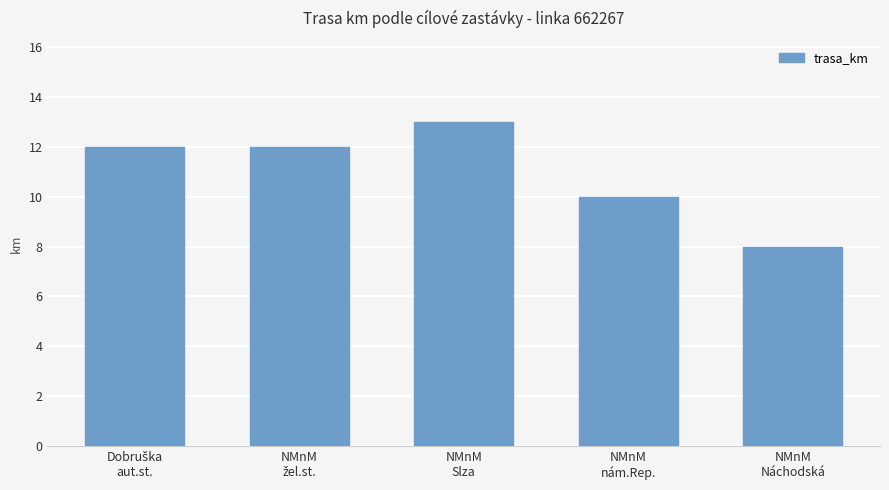

Are the bars grouped side by side (vs. stacked)?

No